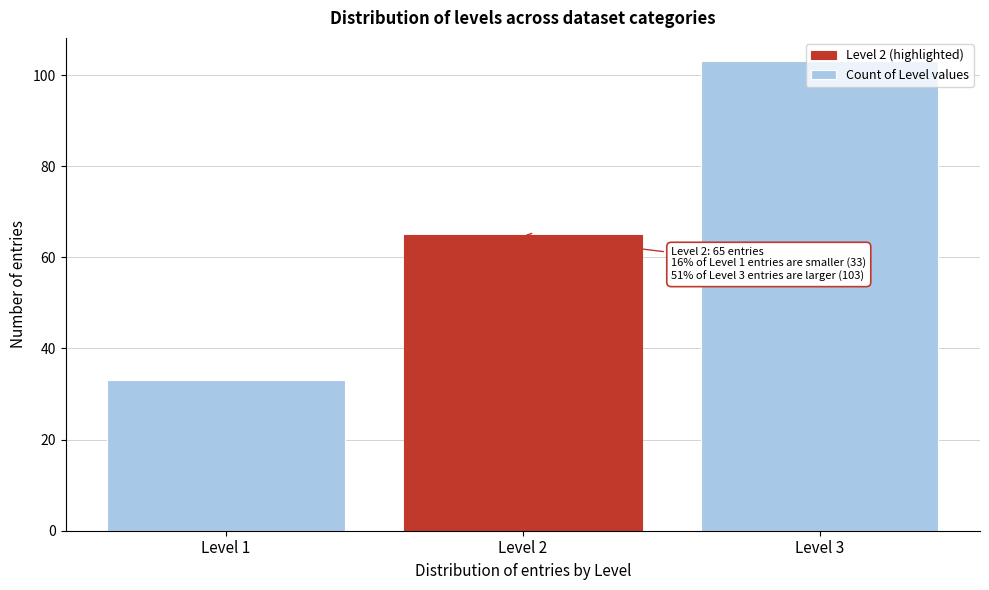

Which range on the x-axis has the tallest bar?

2.5 to 3.5